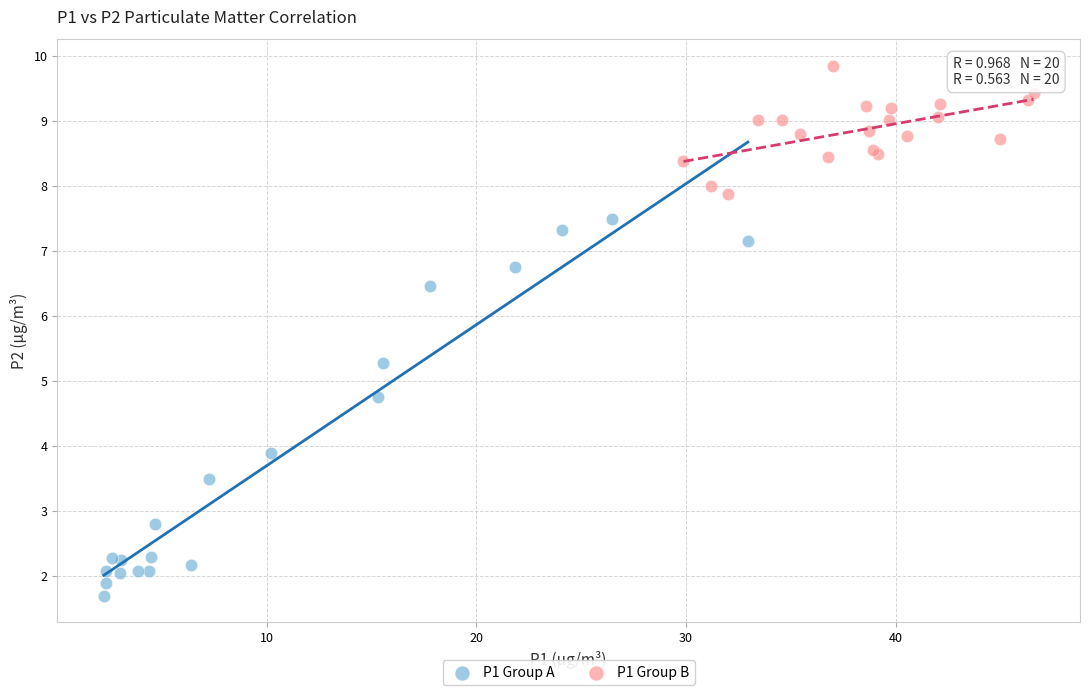

Which series reaches the minimum Y coordinate?

P1 Group A